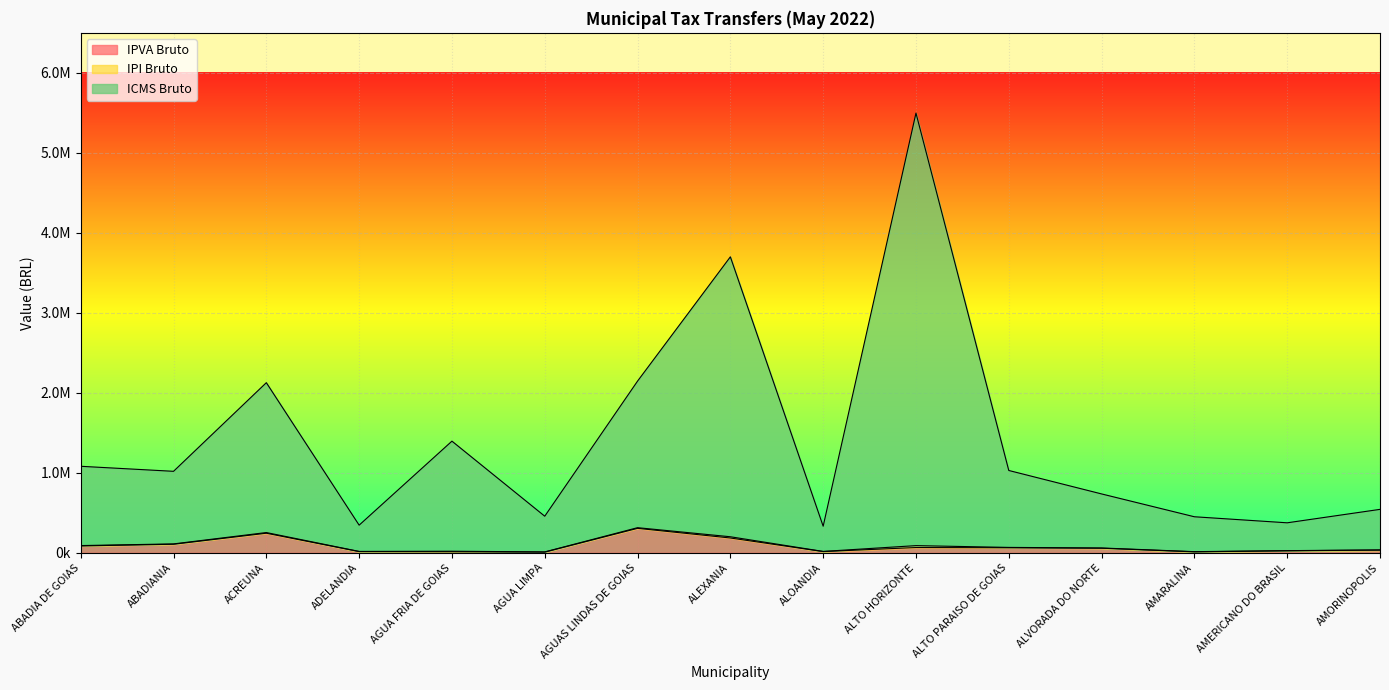

How many categories are shown in the chart?

15